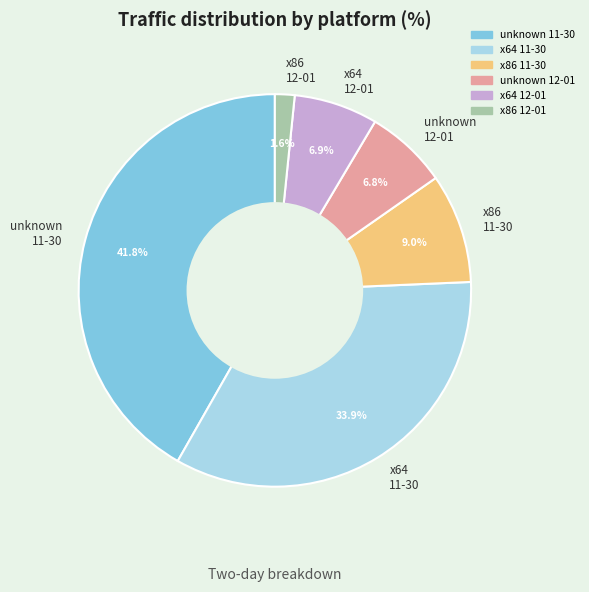

To the nearest percent, what is the difference between the largest and smallest slice percentages?

40%